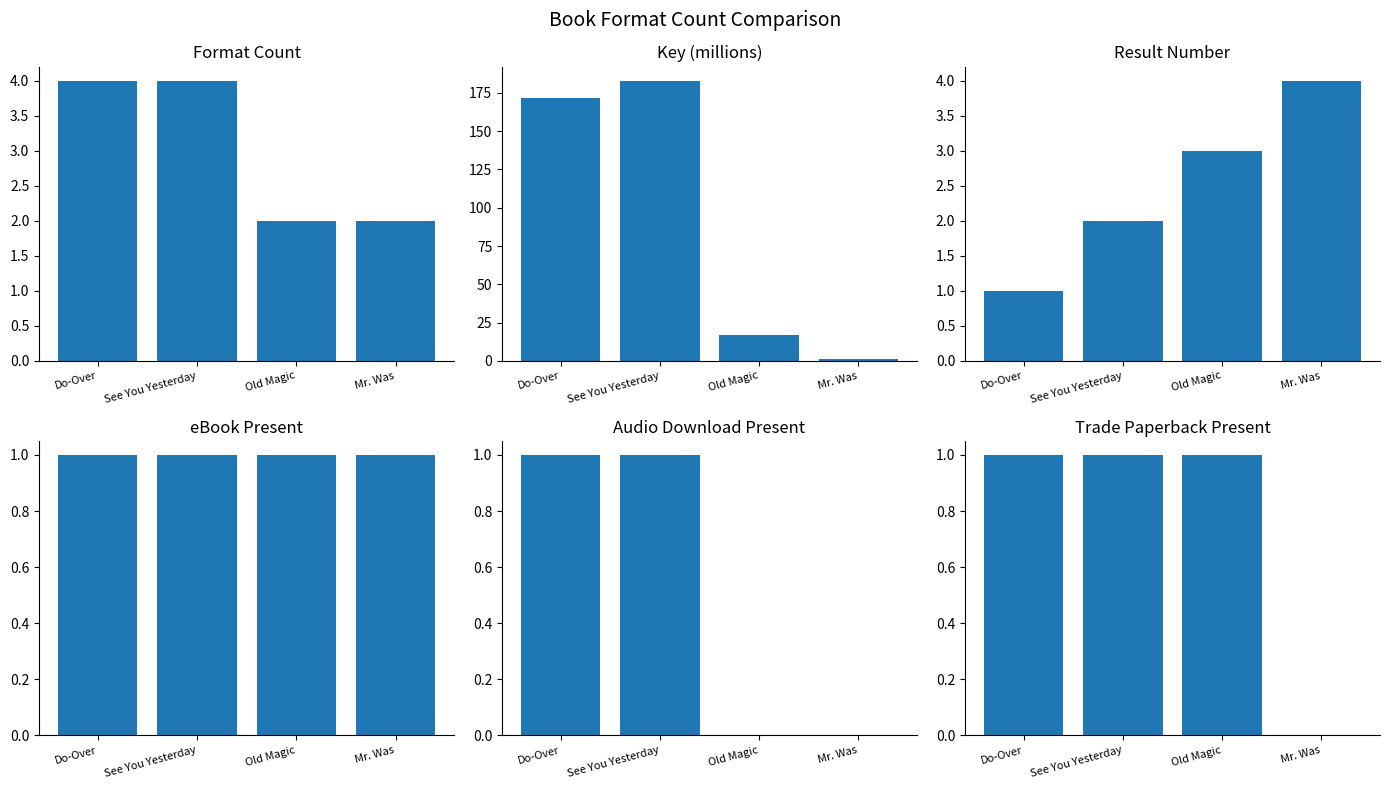

Which series has the largest range (max minus min)?

Key (millions)